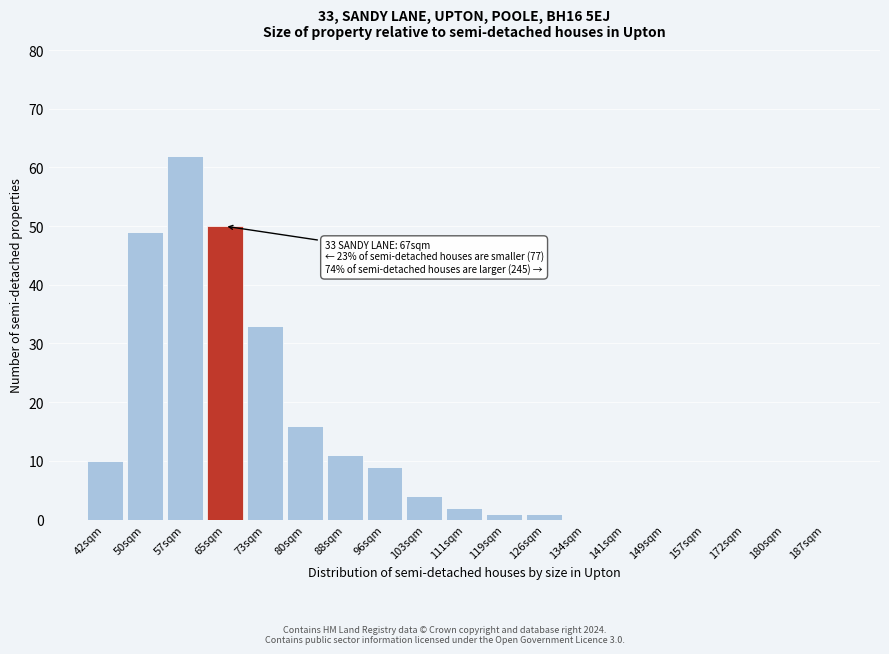

Reading left to right, list all the values displayed in this chart.

42sqm=10	50sqm=49	57sqm=62	65sqm=50	73sqm=33	80sqm=16	88sqm=11	96sqm=9	103sqm=4	111sqm=2	119sqm=1	126sqm=1	134sqm=0	141sqm=0	149sqm=0	157sqm=0	172sqm=0	180sqm=0	187sqm=0